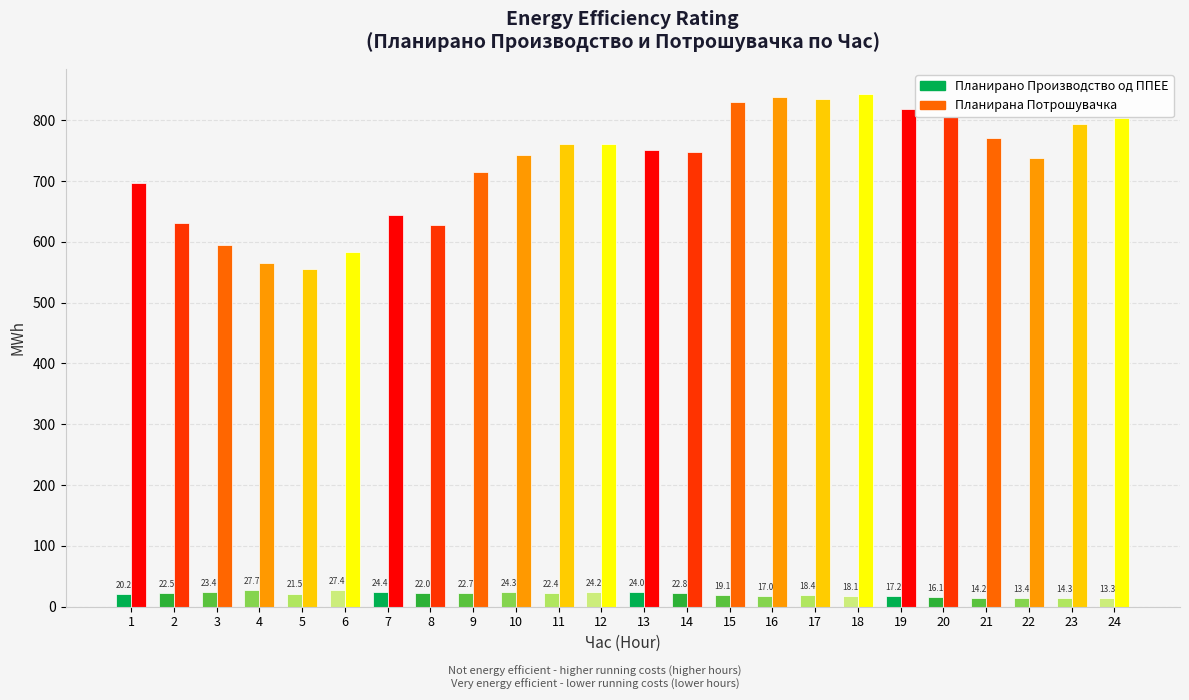

How many data points in Планирана Потрошувачка are above 751?

12